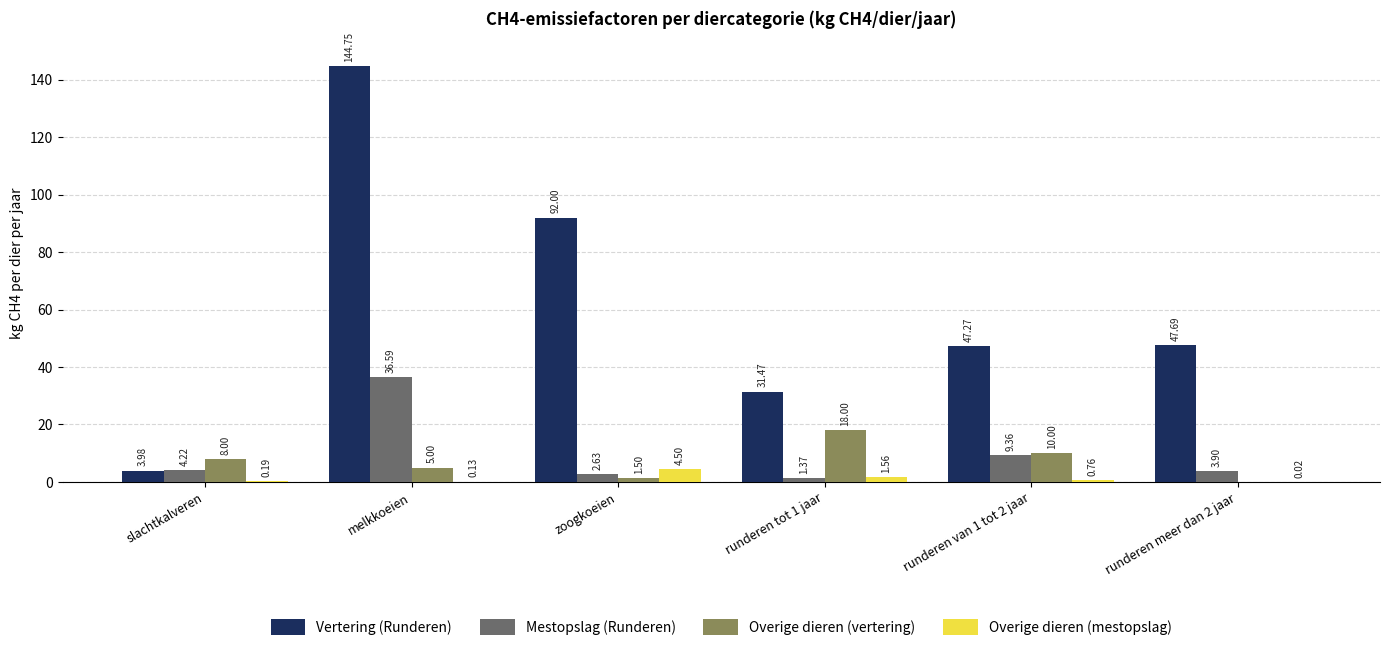

What is the total value across all series at melkkoeien?

186.5